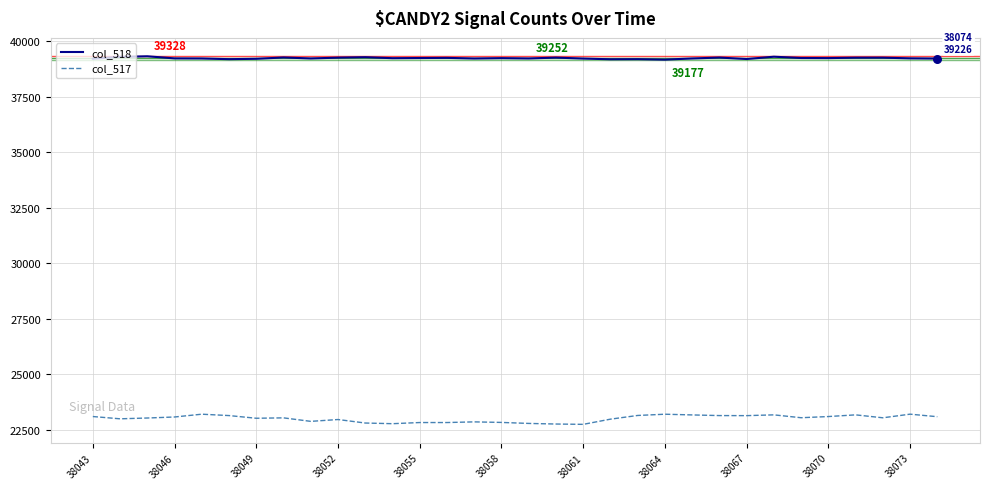

Which series has the largest total across all categories?

col_518